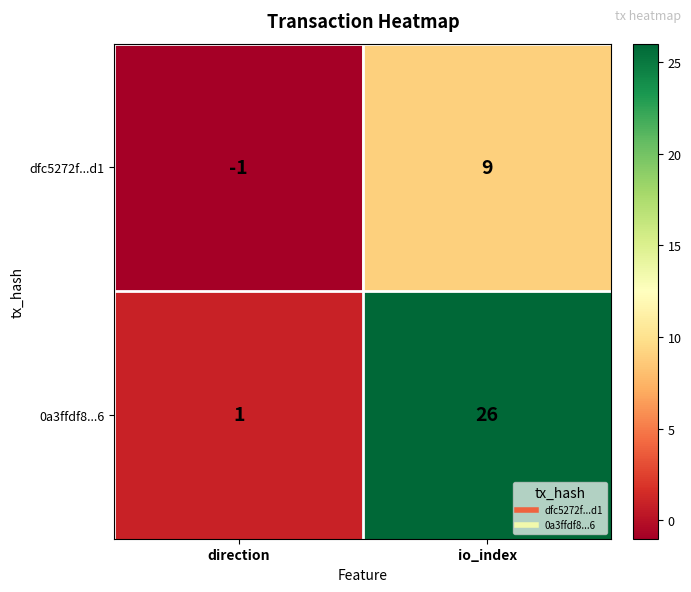

What is the average value of the 0a3ffdf8...6 series?

14